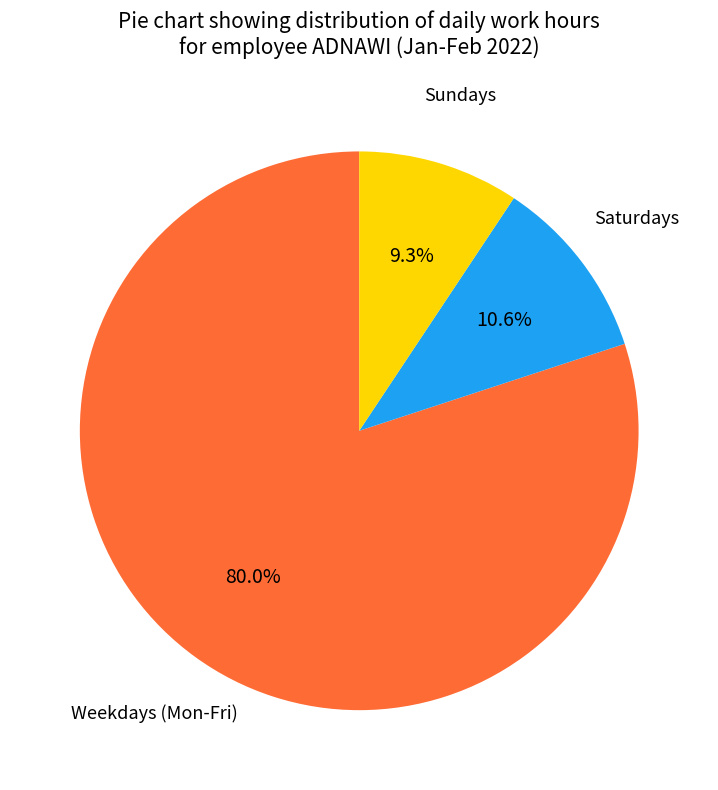

To the nearest percent, what is the difference between the largest and smallest slice percentages?

71%